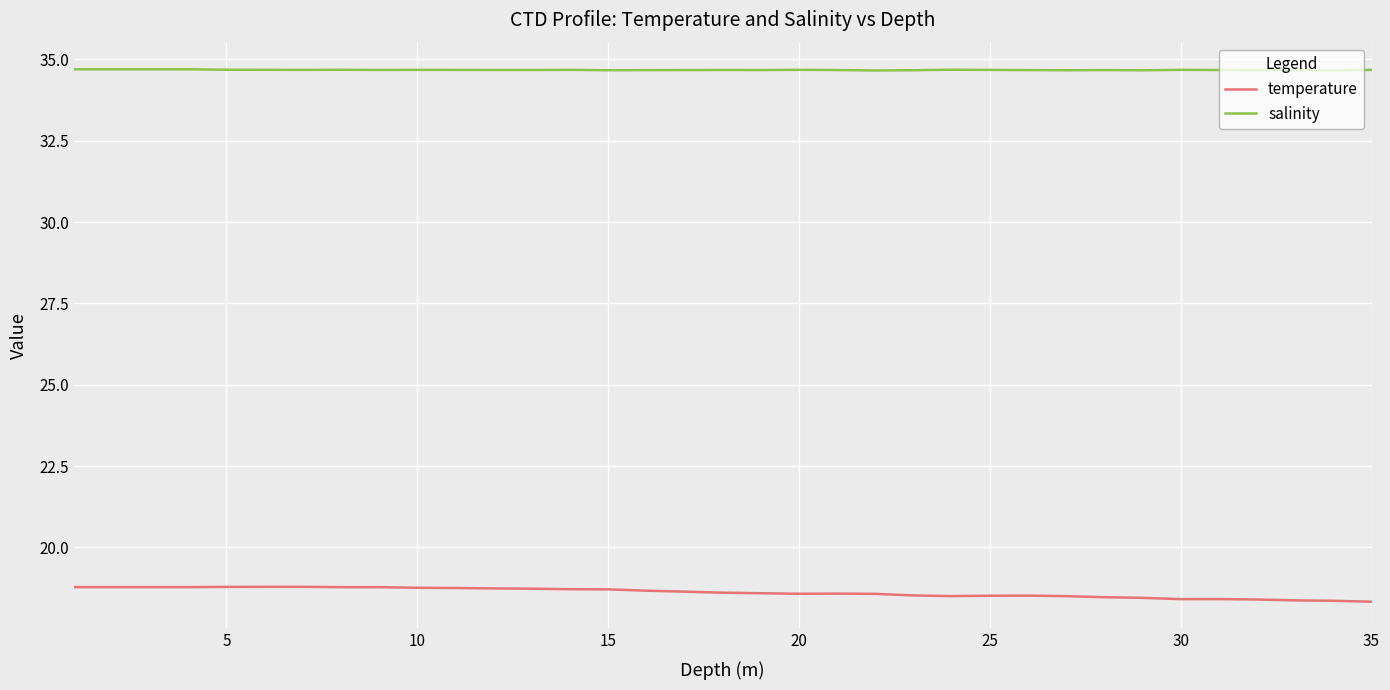

True or false: salinity and temperature intersect in this chart.

False